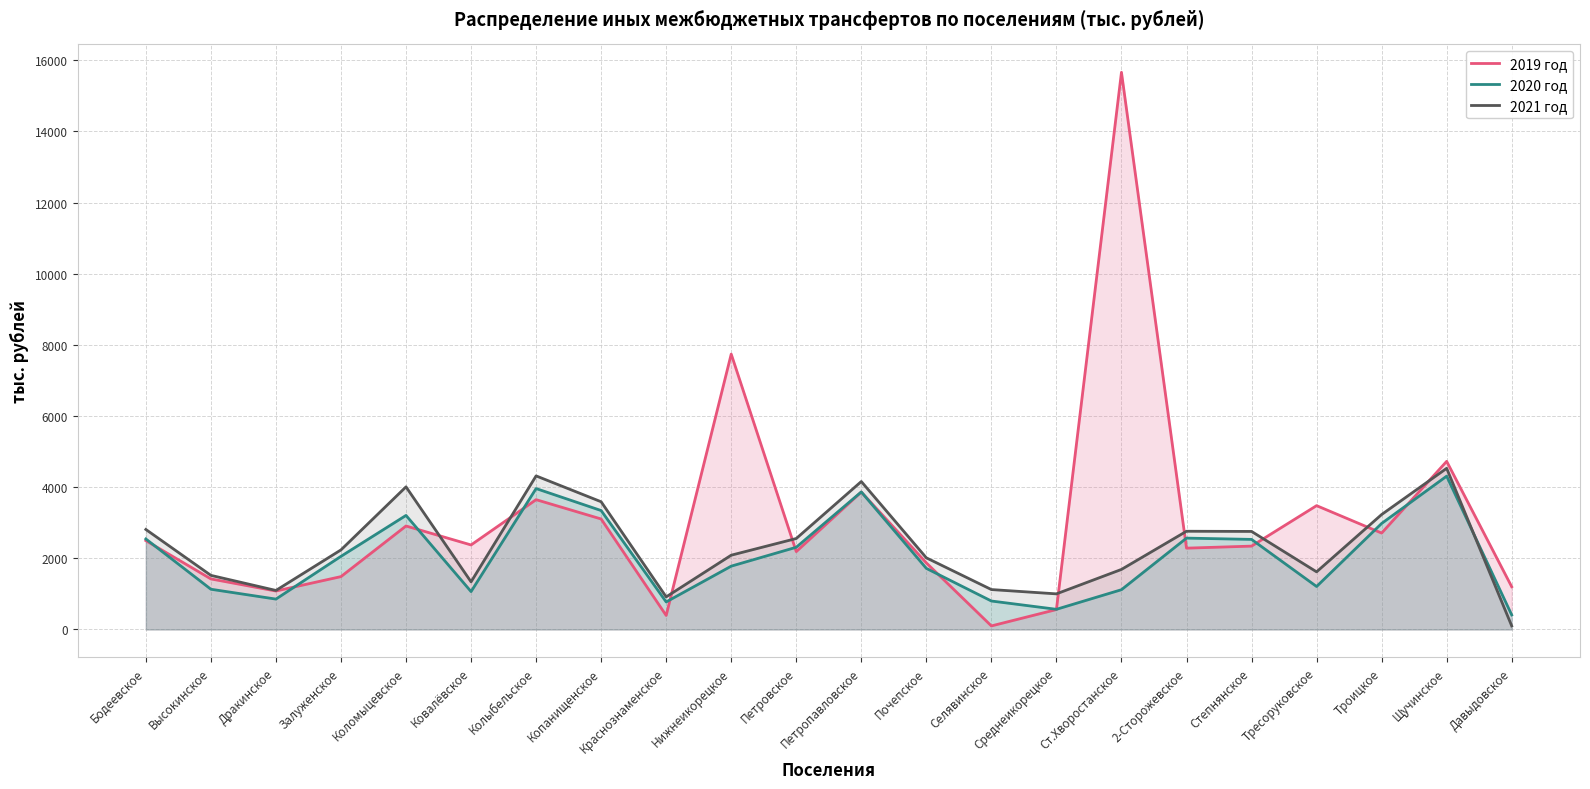

Which has a higher value, Копанищенское or Щучинское?

Щучинское